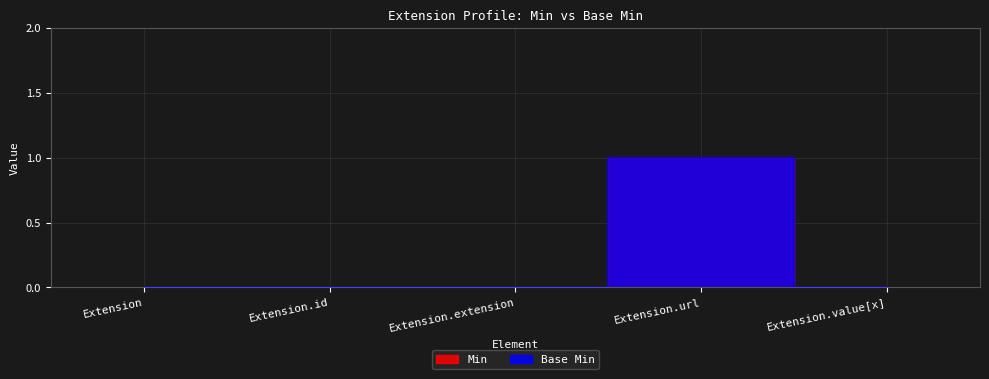

At which category does Base Min reach its first local peak?

Extension.url